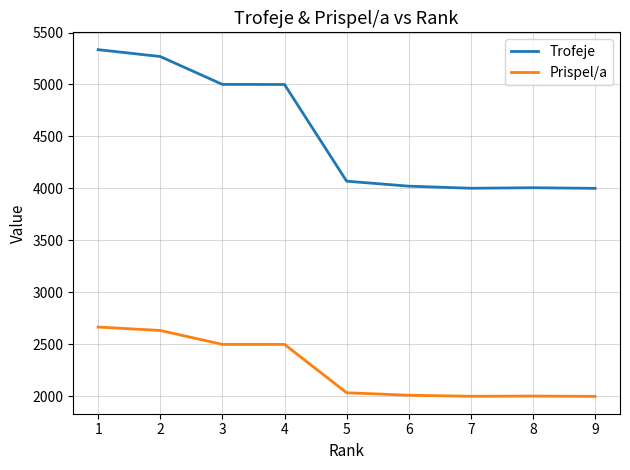

Which series has the largest total across all categories?

Trofeje